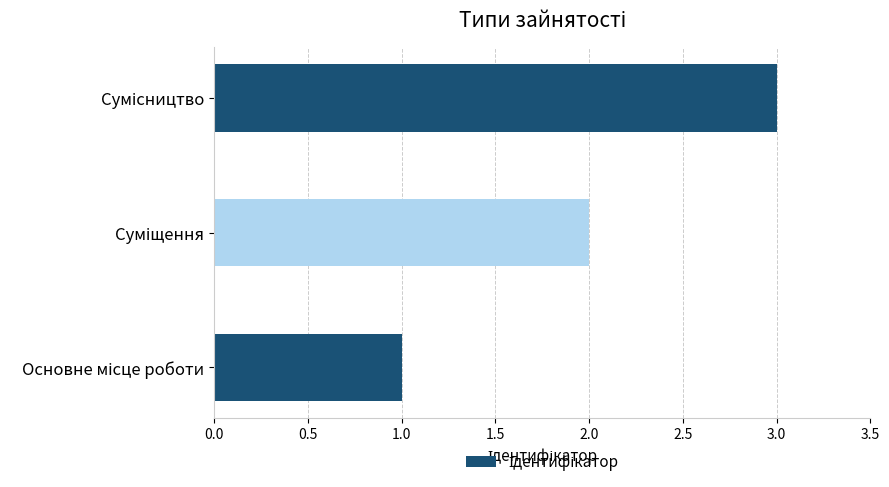

What is the maximum value shown in the chart?

3